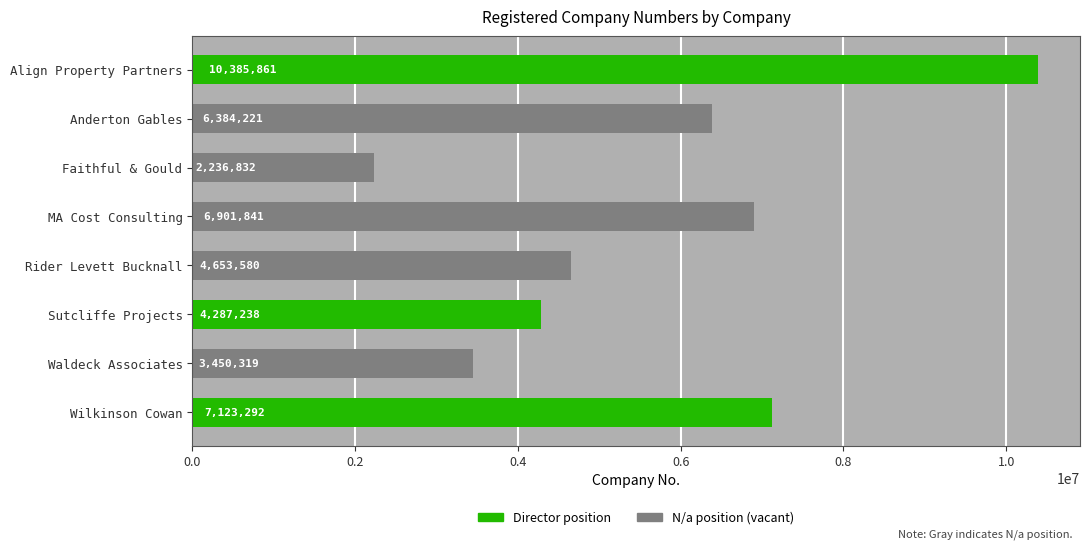

What is the label of the 3rd bar from the right?

Sutcliffe Projects